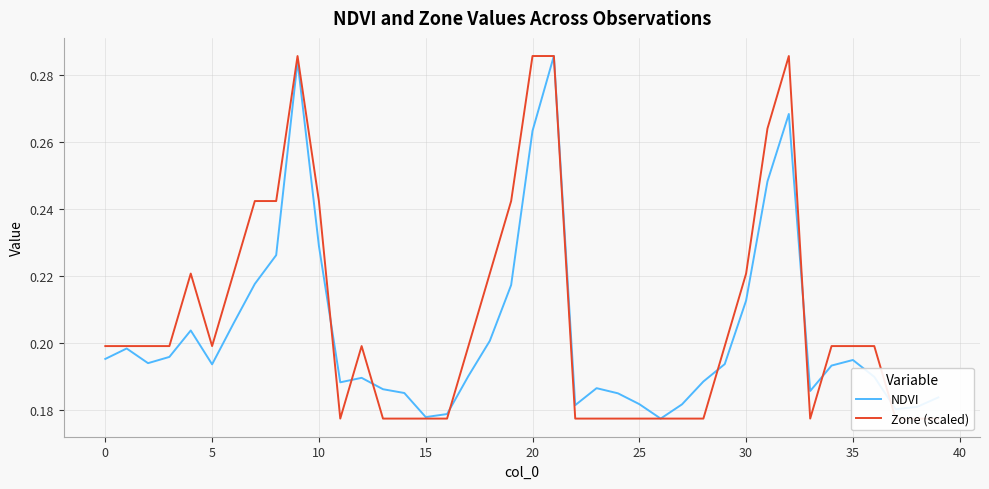

Which series ends up on top after the final intersection of NDVI and Zone (scaled)?

NDVI